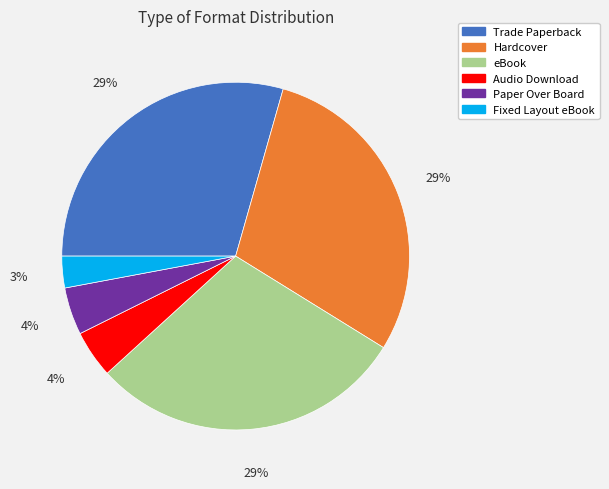

To the nearest percent, what is the average slice percentage?

17%